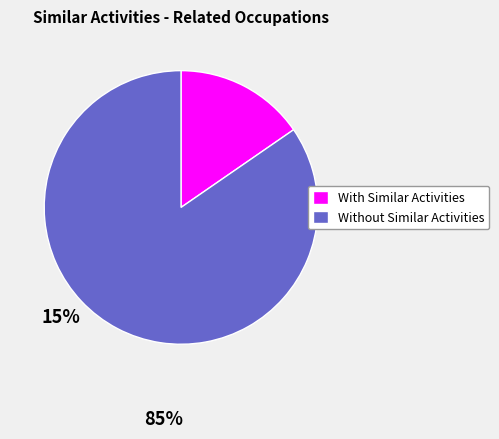

Is there a majority slice in this chart?

Yes